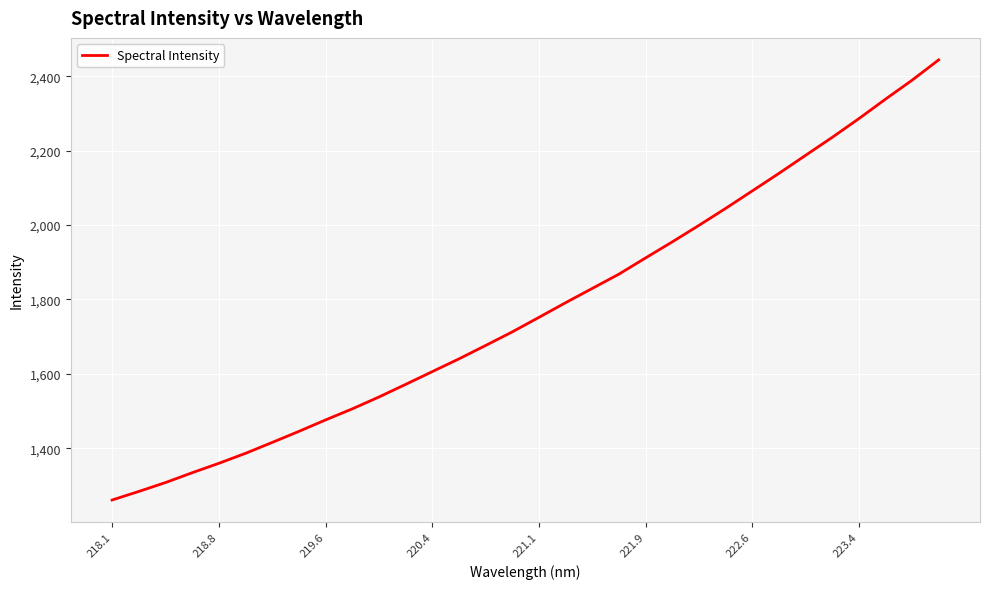

How many values are below 1751?

16